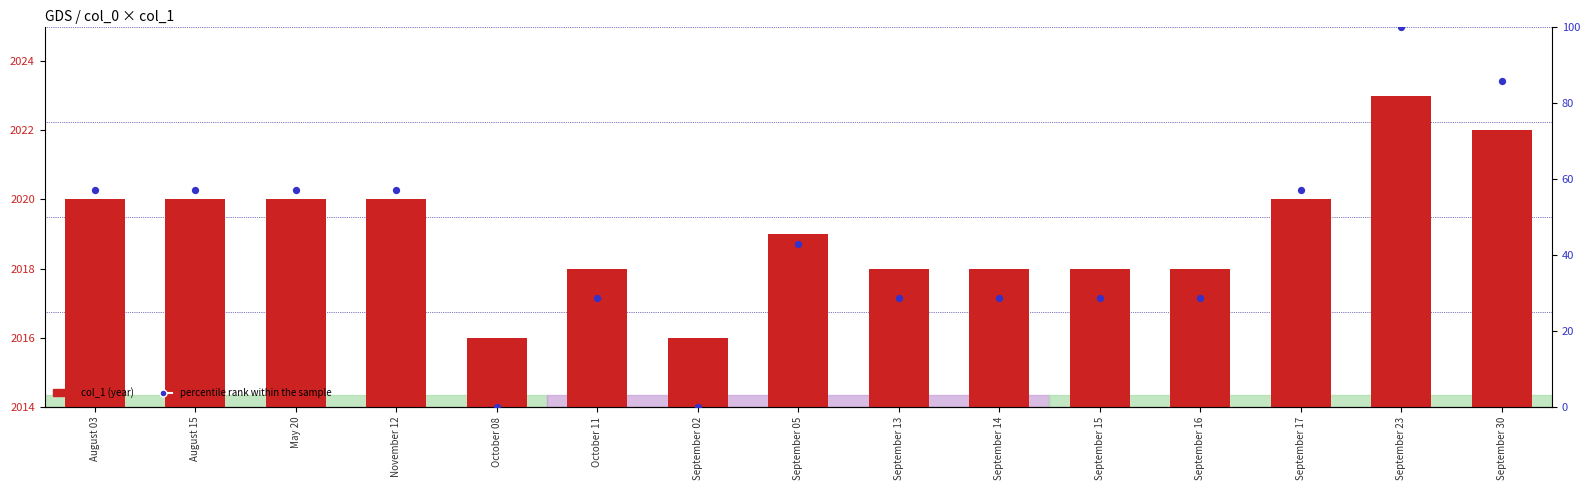

What are all the series names shown in the legend?

col_1 (year), percentile rank within the sample